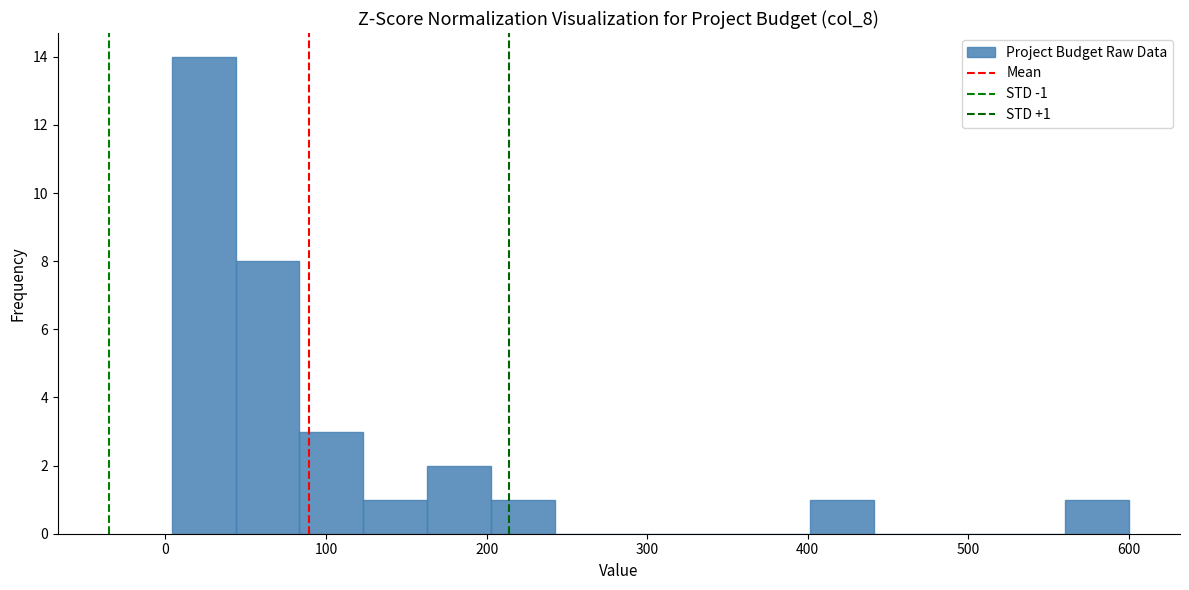

Around what value on the x-axis is the tallest bar? Give the approximate position of its centre, as read against the axis.

20